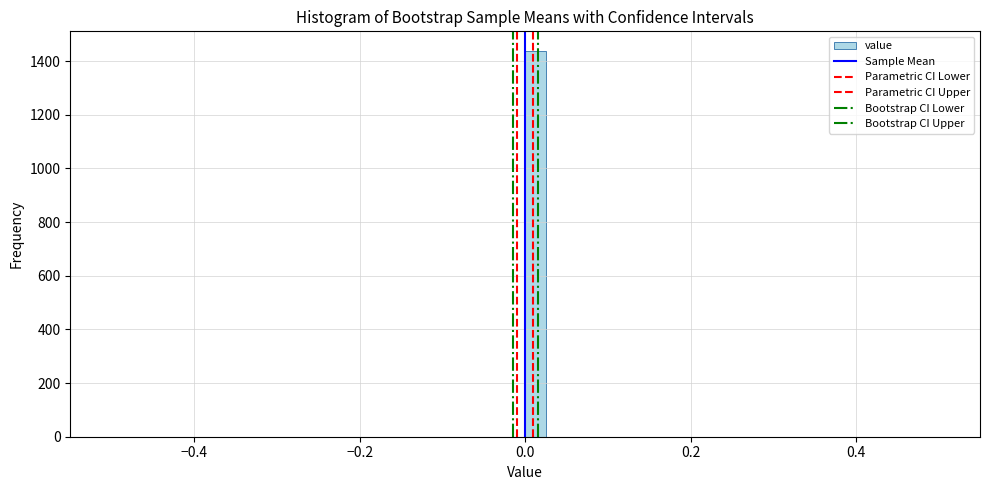

Around what value on the x-axis is the tallest bar? Give the approximate position of its centre, as read against the axis.

0.02